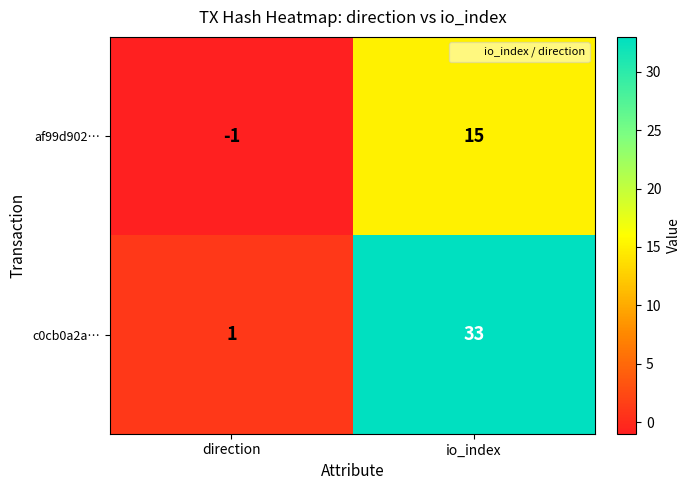

At how many categories does at least one series exceed 23?

1